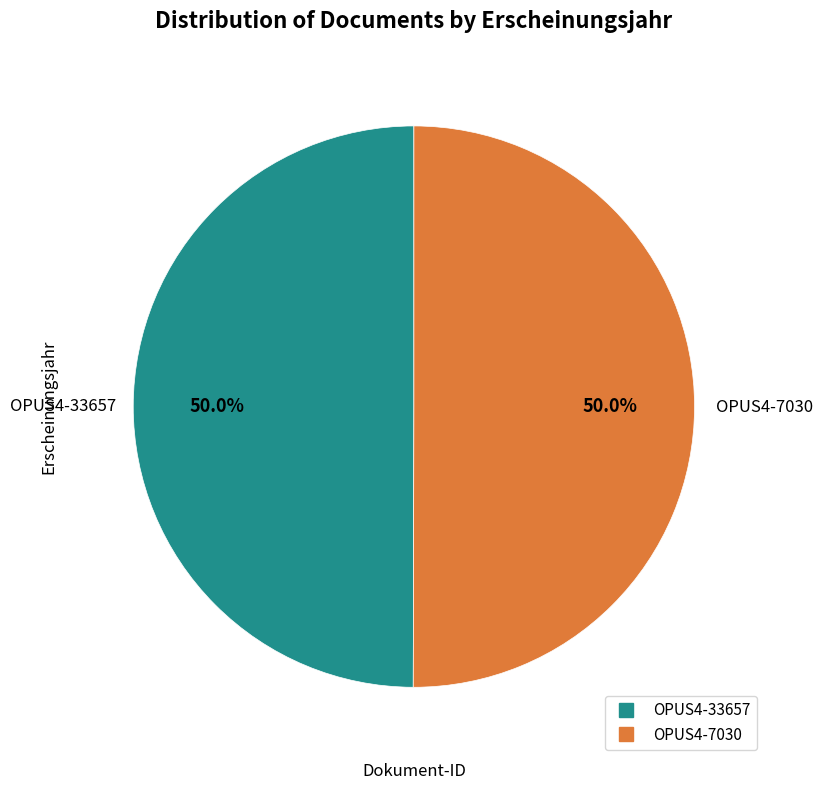

How many slices are in this pie chart?

2